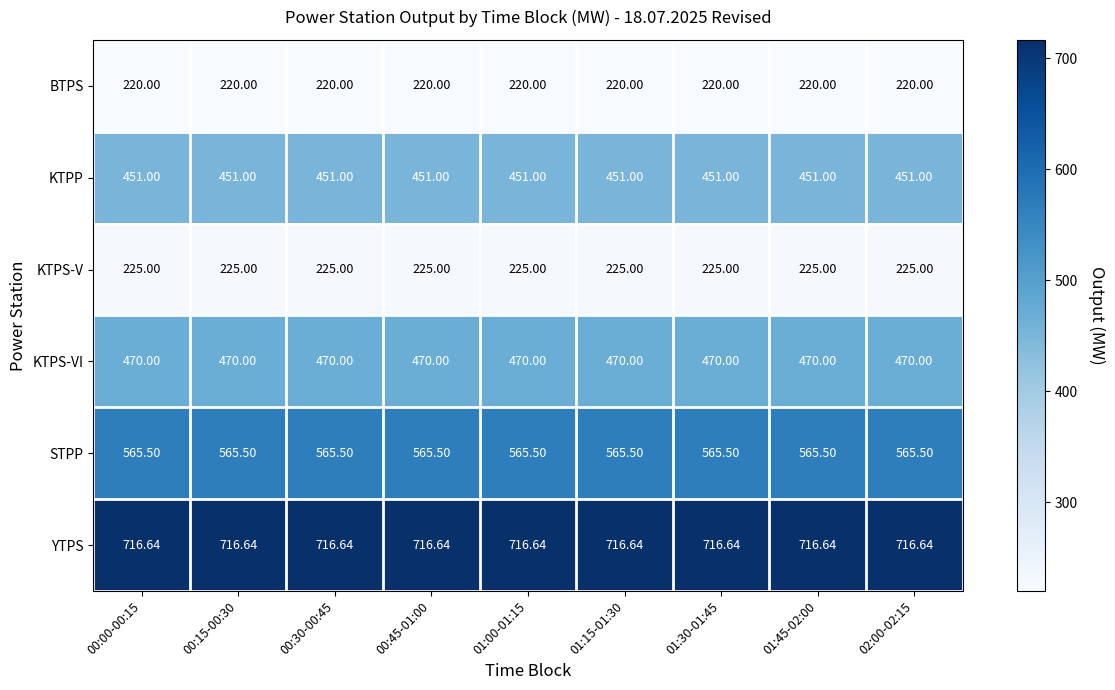

At 00:30-00:45, list the series in order from smallest to largest.

BTPS, KTPS-V, KTPP, KTPS-VI, STPP, YTPS